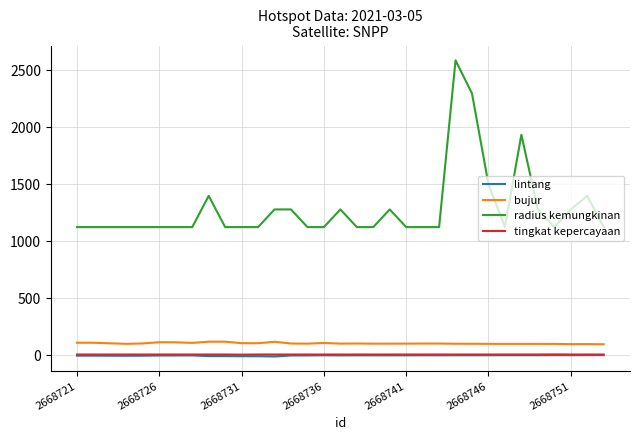

True or false: tingkat kepercayaan and lintang cross at least once.

False